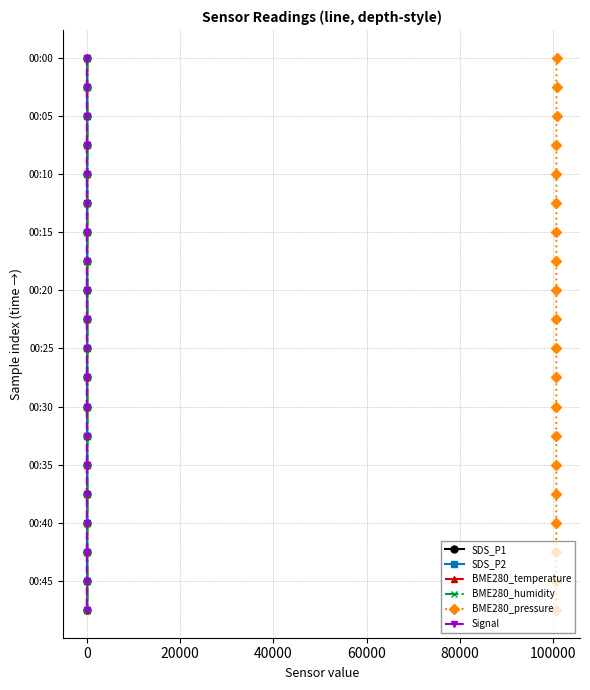

Which series has the largest range (max minus min)?

SDS_P1